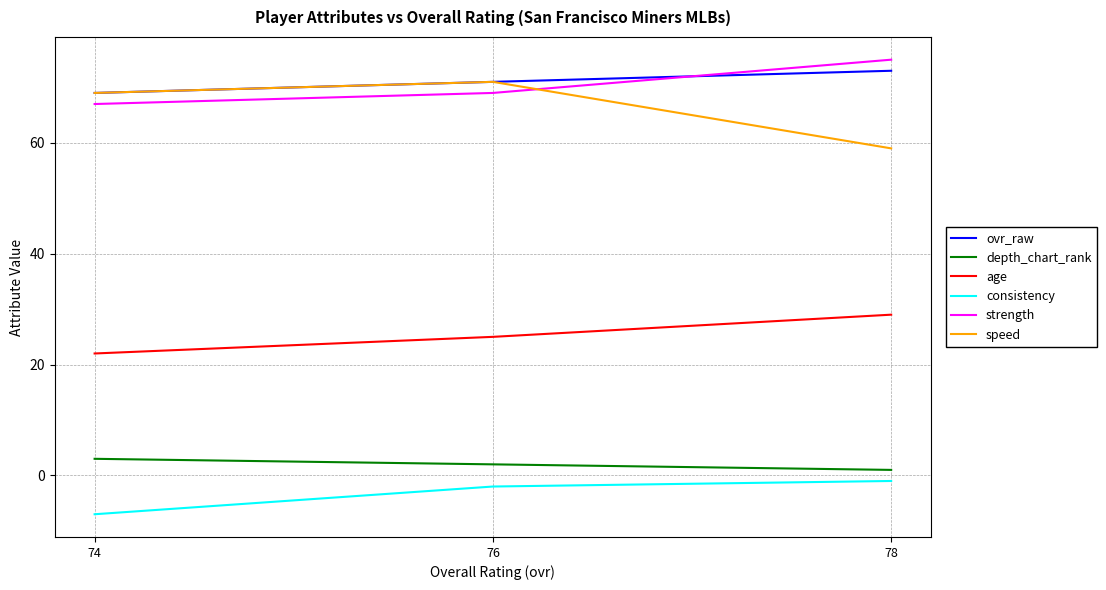

What are all the series names shown in the legend?

ovr_raw, depth_chart_rank, age, consistency, strength, speed